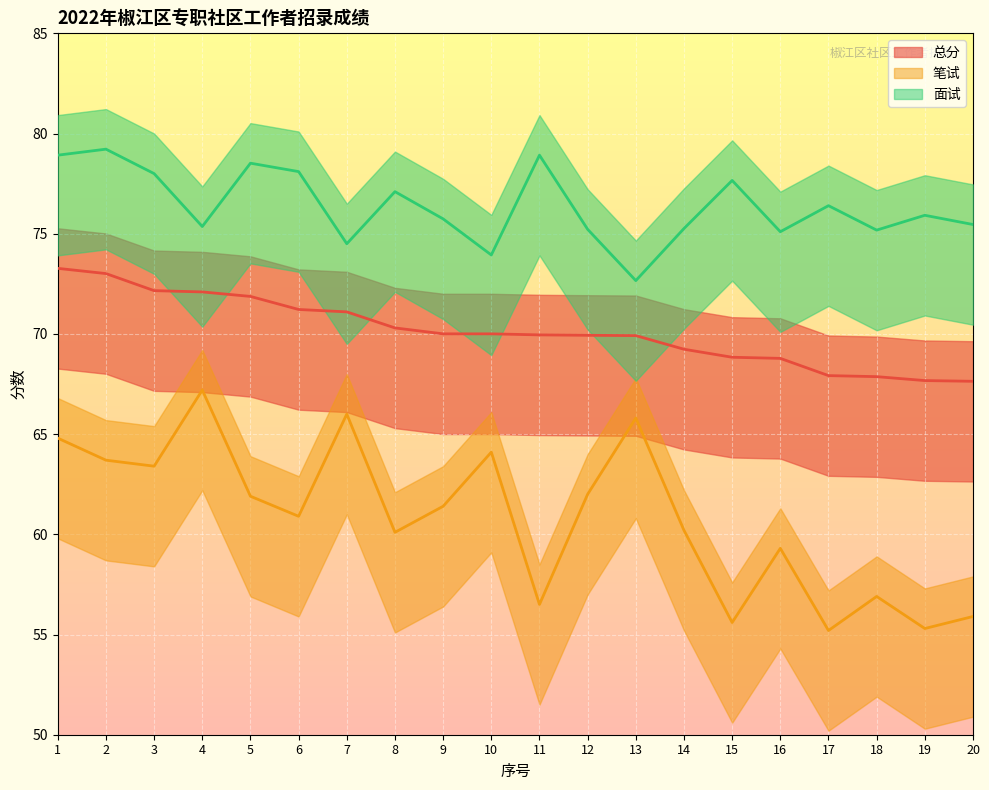

Is the value of 面试 at 12 greater than the value of 笔试 at 3?

Yes